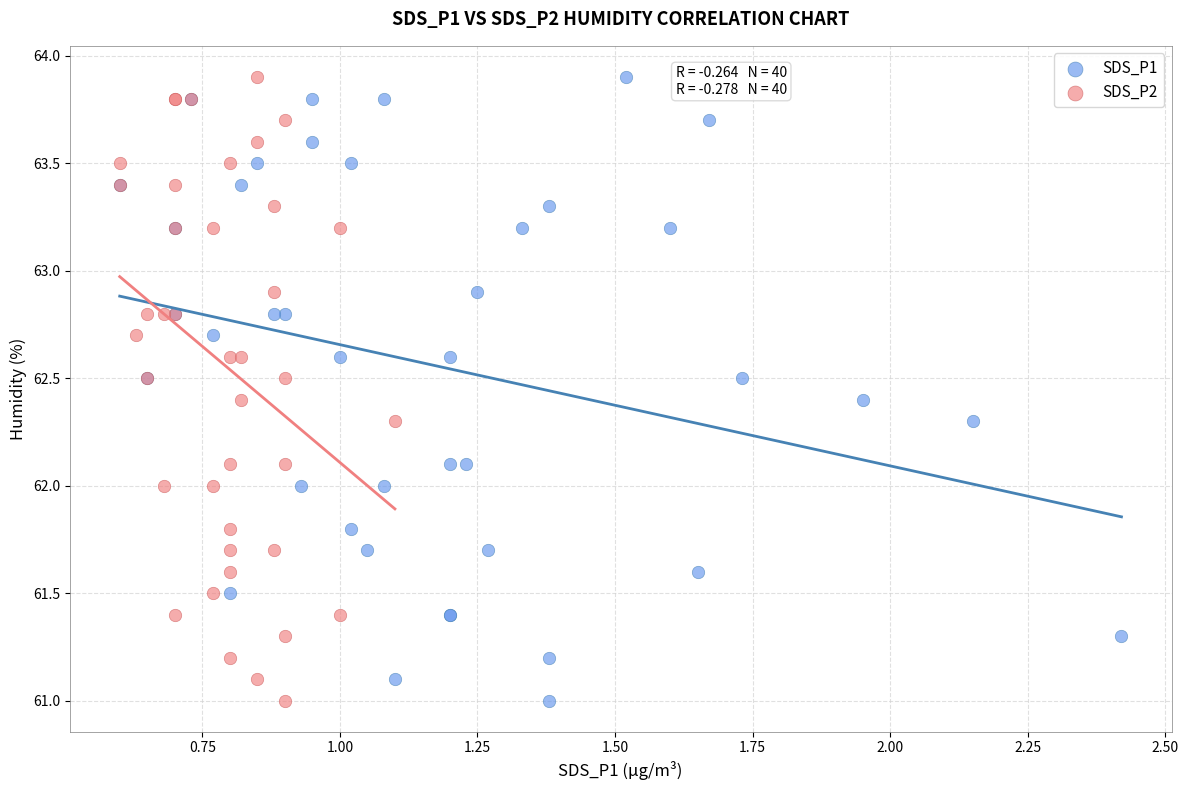

What are all the series names shown in the legend?

SDS_P1, SDS_P2